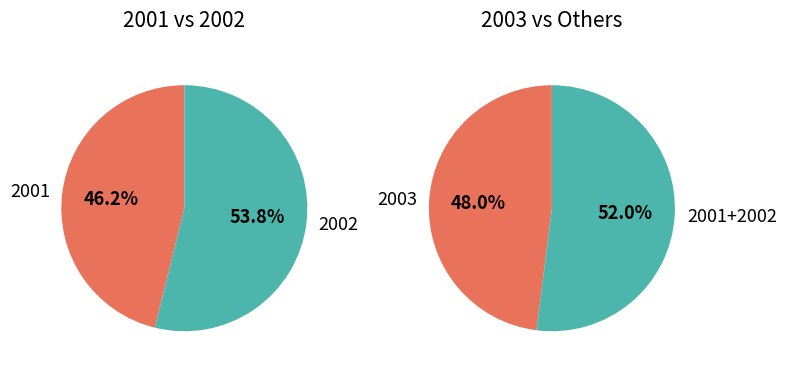

What is the change in value from 2001 to 2002?

+1